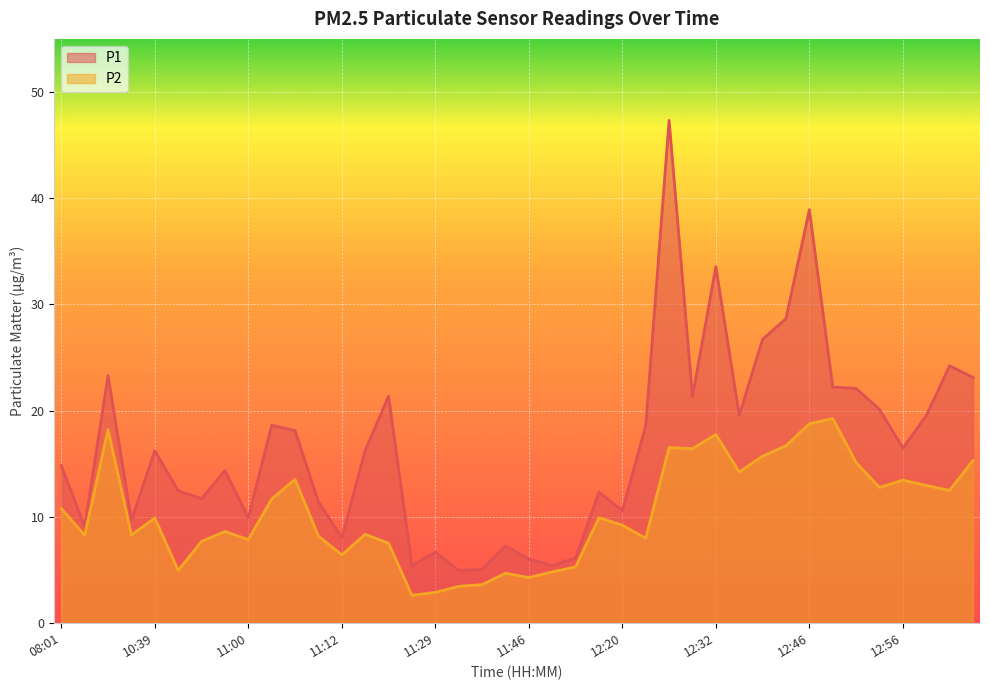

What is the difference between the highest and lowest values at 10:44?

7.5